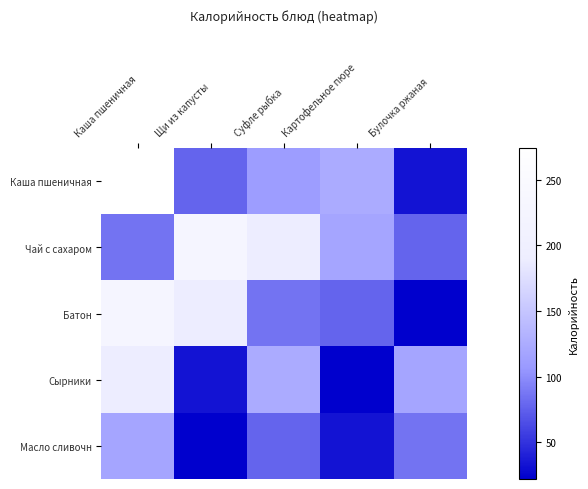

Which series has the largest range (max minus min)?

Каша пшеничная